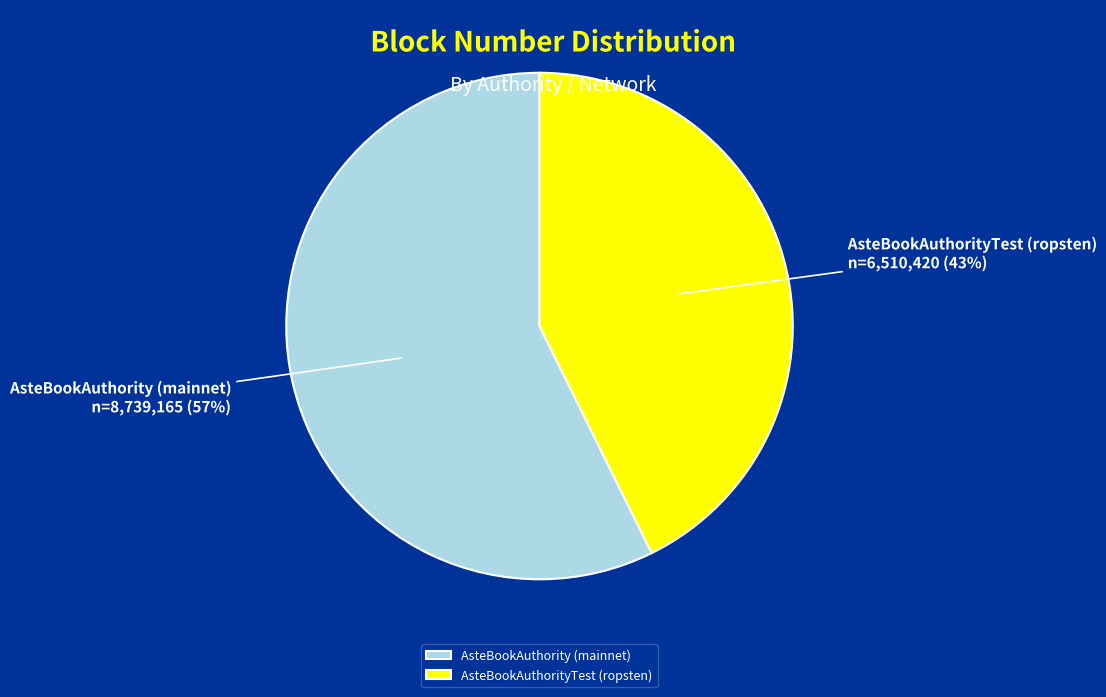

Do AsteBookAuthorityTest (ropsten) and AsteBookAuthority (mainnet) together represent more than half of the pie?

Yes